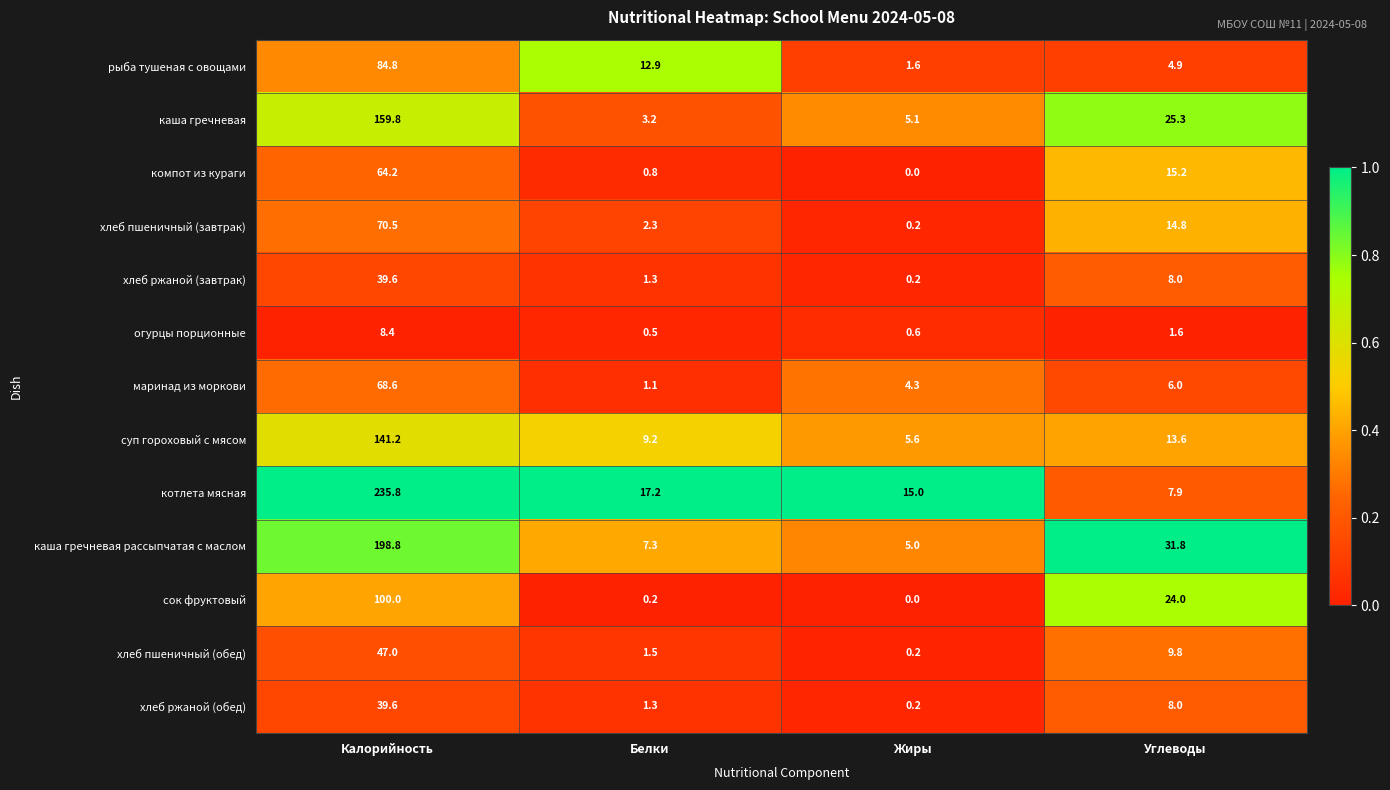

What is the total value across all series at Белки?

58.8